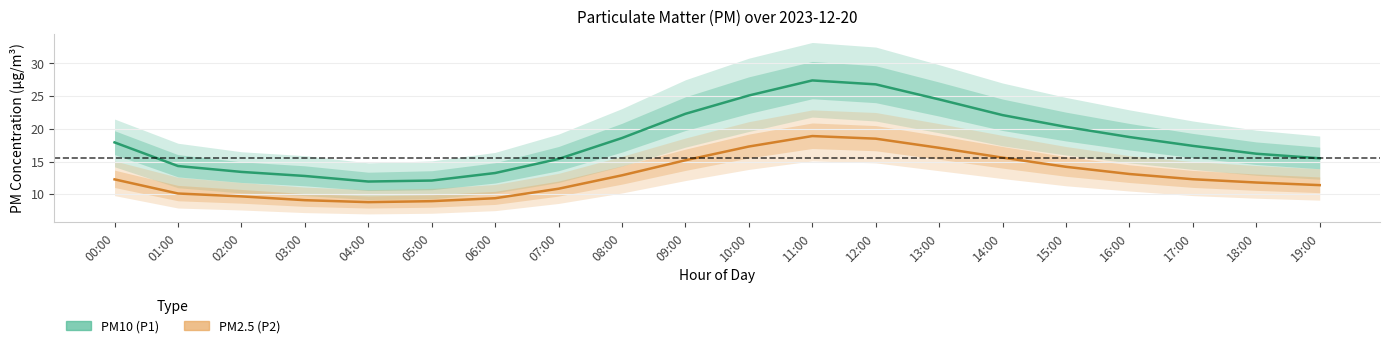

What are all the series names shown in the legend?

PM10 (P1), PM2.5 (P2)